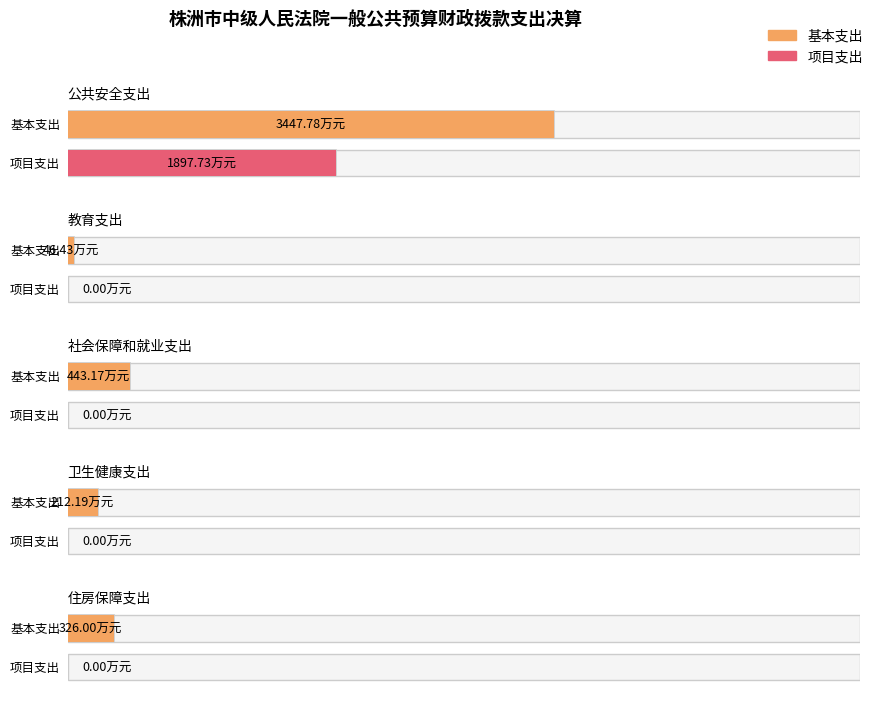

Is the value of 基本支出 at 住房保障支出 greater than the value of 项目支出 at 住房保障支出?

Yes